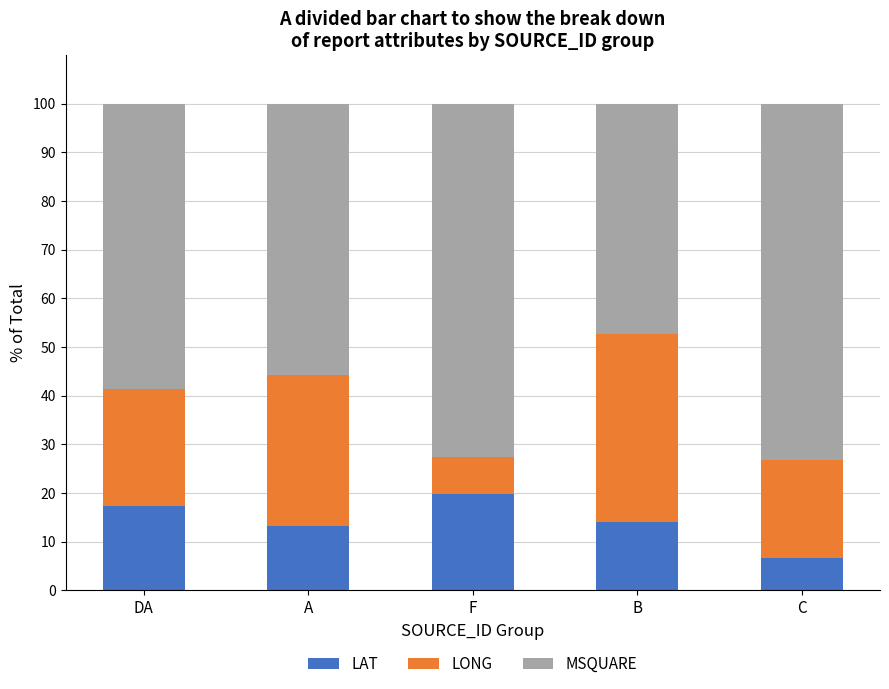

How many data points does each series have?

5